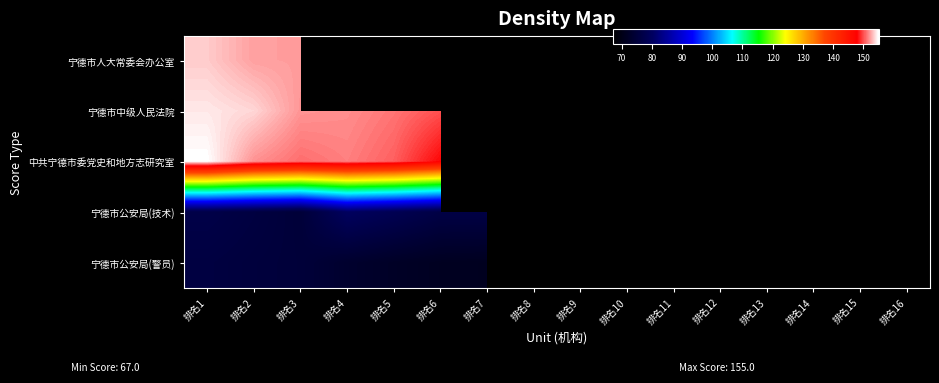

The 宁德市公安局(技术) series shows 19.5 at 排名15. True or false?

False